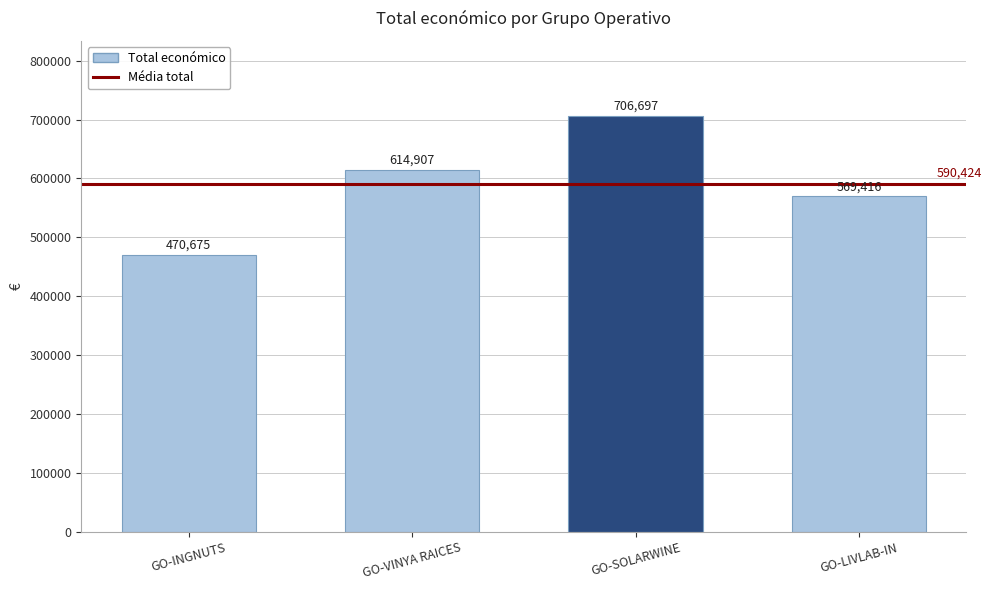

What is the value of the 4th bar from the left?

569416